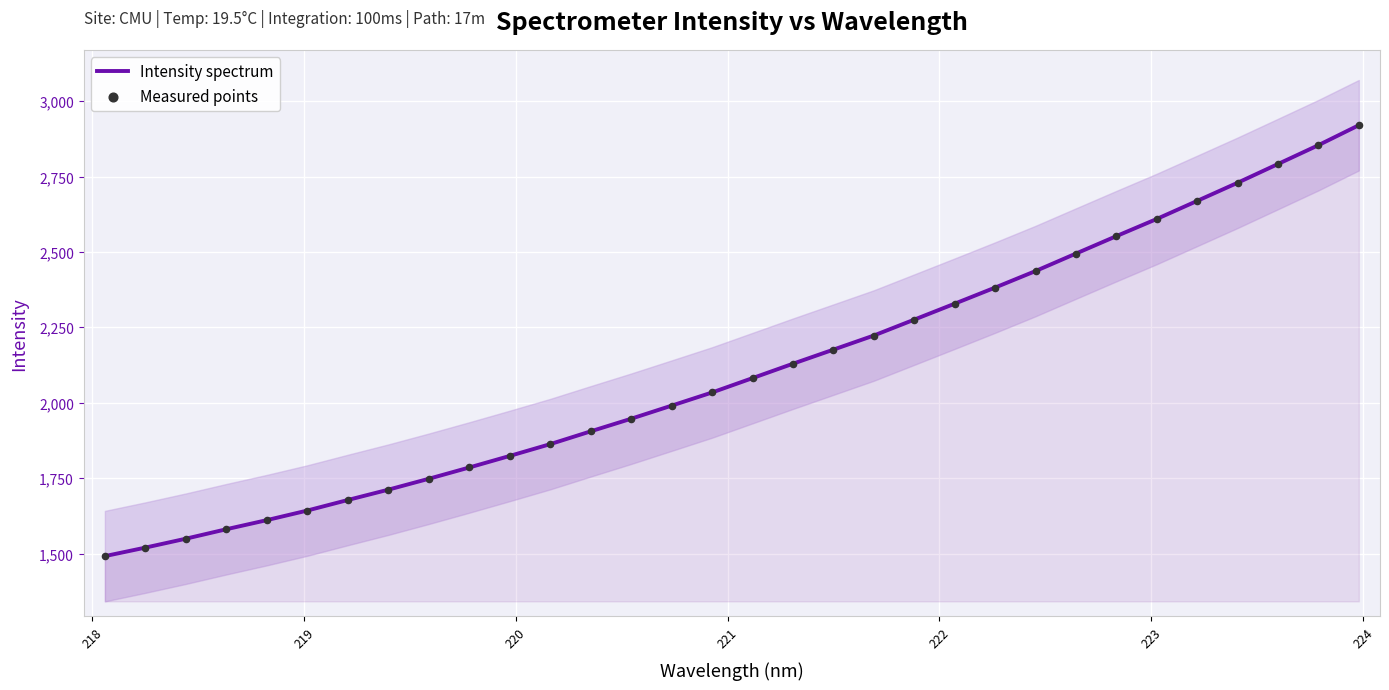

Which series has the largest total across all categories?

Intensity spectrum